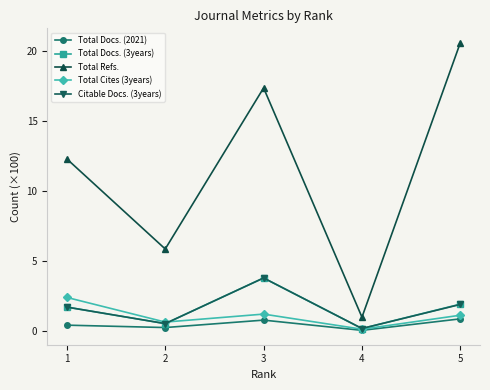

True or false: Citable Docs. (3years) and Total Refs. intersect in this chart.

False